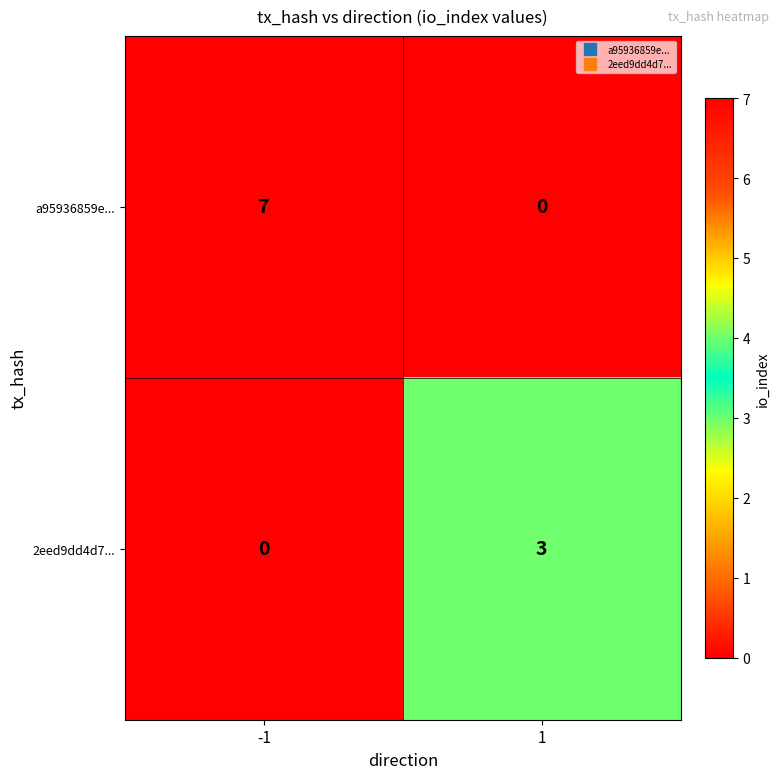

What is the approximate value of 2eed9dd4d7... at 1?

3